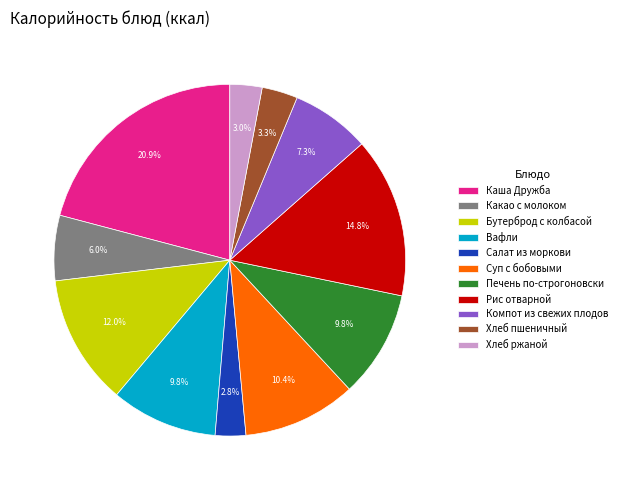

Between Рис отварной and Салат из моркови, which is larger?

Рис отварной